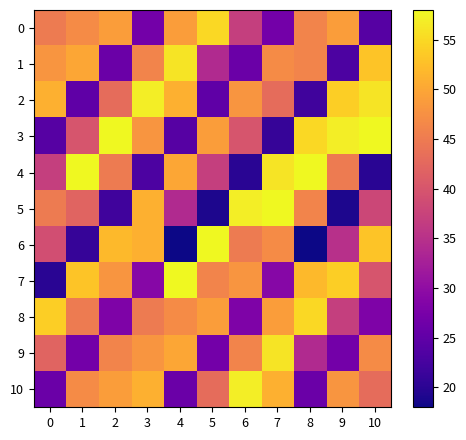

Rank the series by their maximum value, from highest to lowest.

3, 4, 5, 7, 6, 2, 10, 1, 9, 0, 8